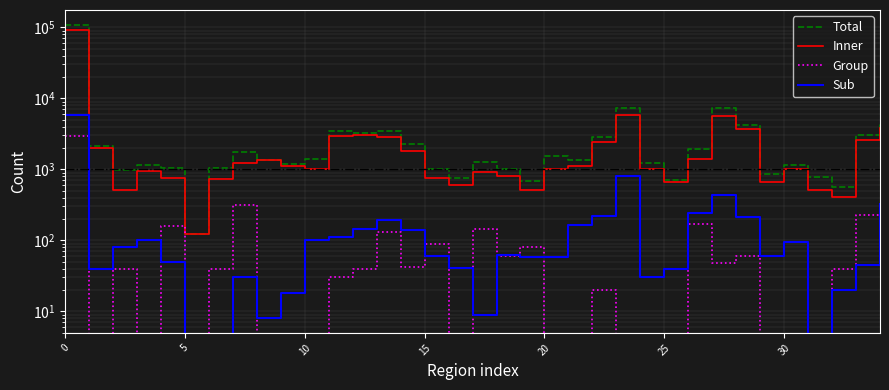

Does the chart have visible grid lines?

Yes